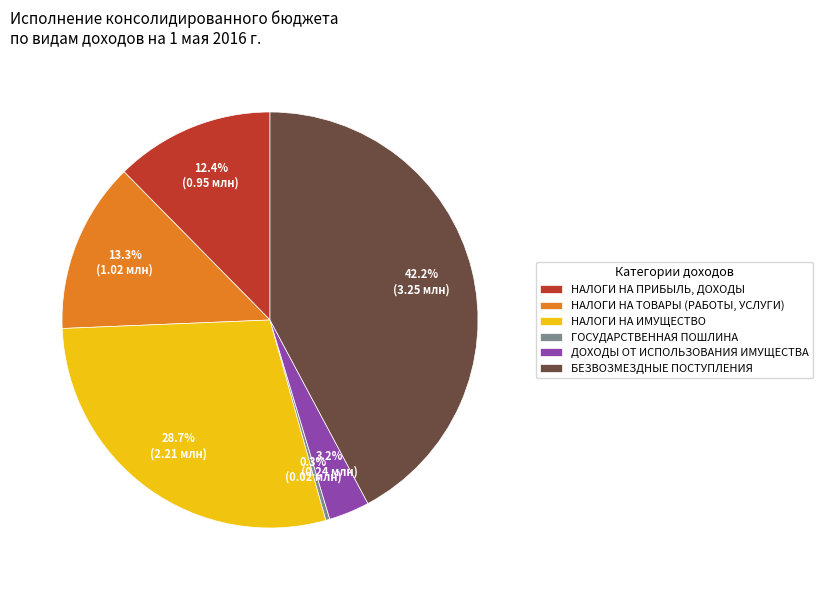

True or false: НАЛОГИ НА ПРИБЫЛЬ, ДОХОДЫ accounts for 26% of the total.

False